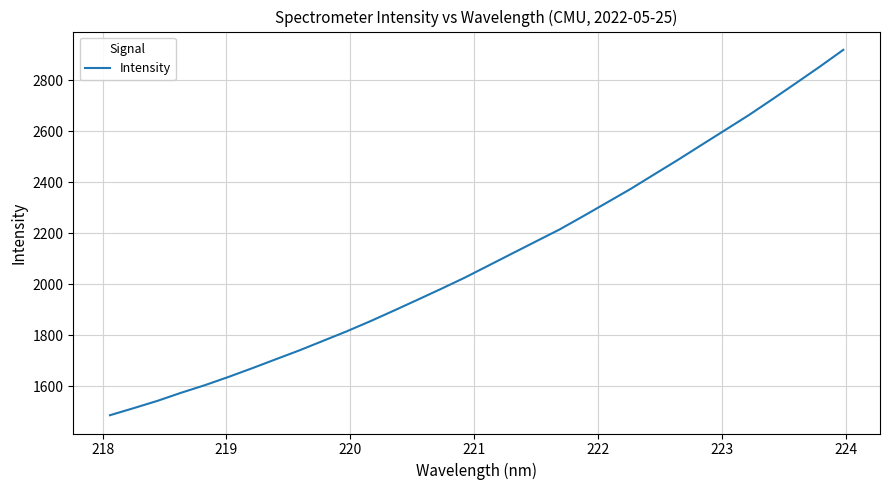

What is the difference between the maximum and minimum values?

1431.7